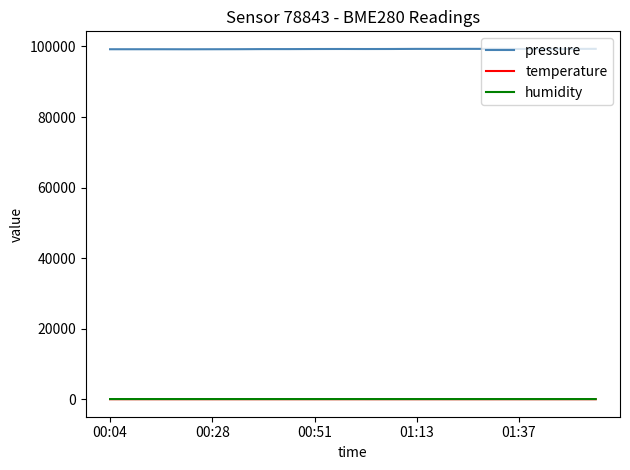

What is the maximum value shown in the chart?

99330